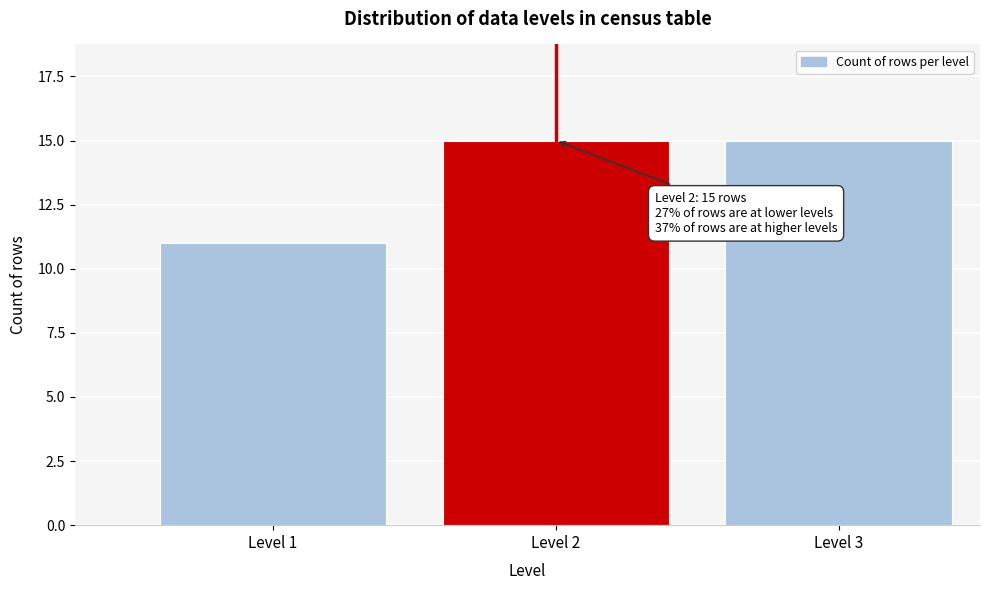

Reading right to left, list all the values displayed in this chart.

Level 3=15	Level 2=15	Level 1=11